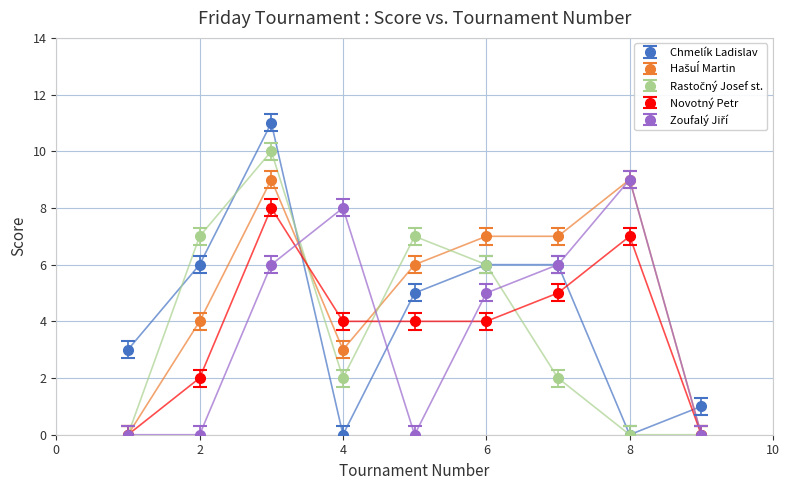

Which series has the largest range (max minus min)?

Chmelík Ladislav